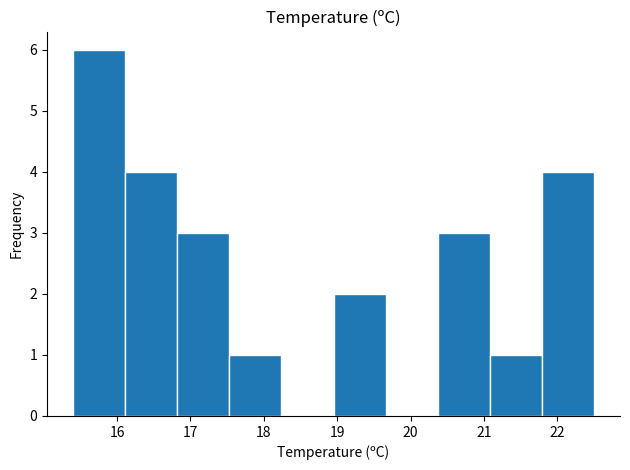

Over which range of the x-axis is the bar tallest?

15.40 to 16.11